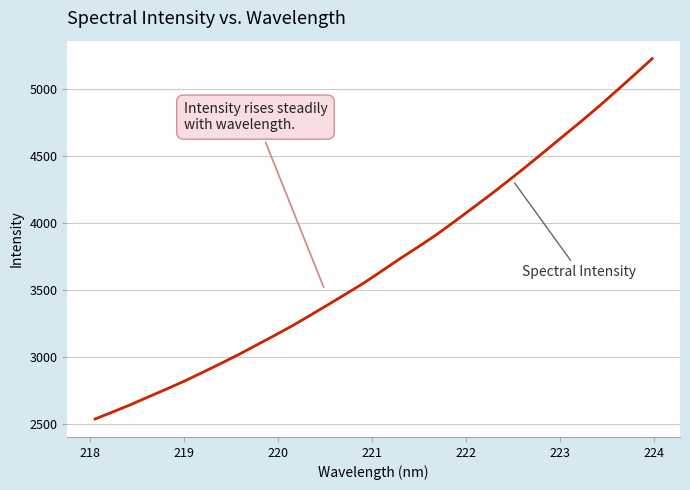

What is the difference between the maximum and minimum values?

2692.8